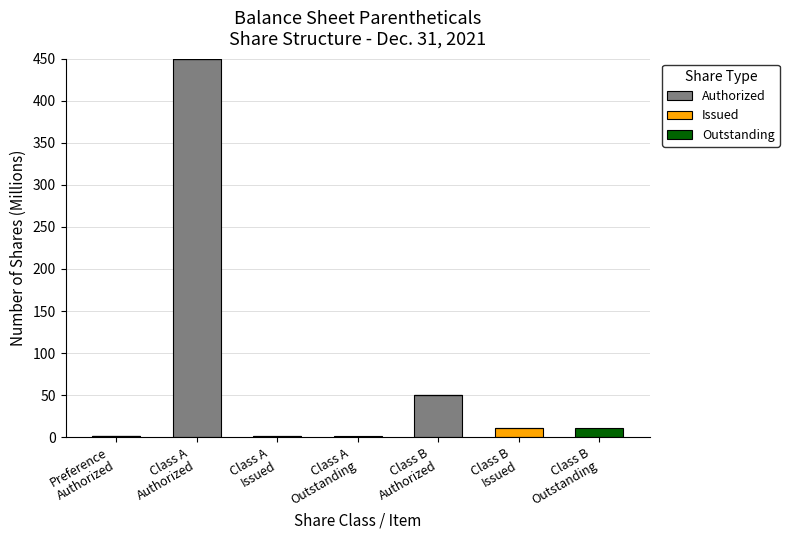

What is the highest value of the Authorized series?

450.0